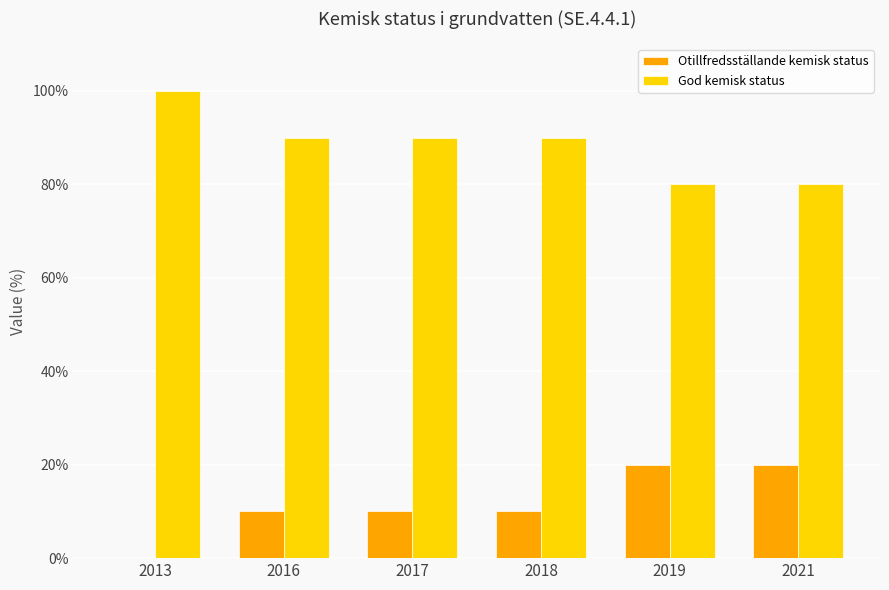

Is the value of Otillfredsställande kemisk status at 2018 greater than the value of God kemisk status at 2019?

No